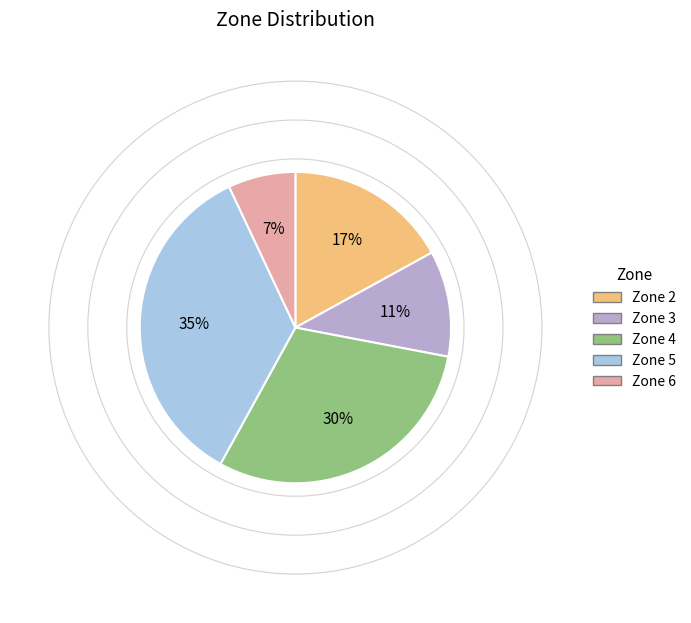

Between Zone 5 and Zone 6, which is larger?

Zone 5